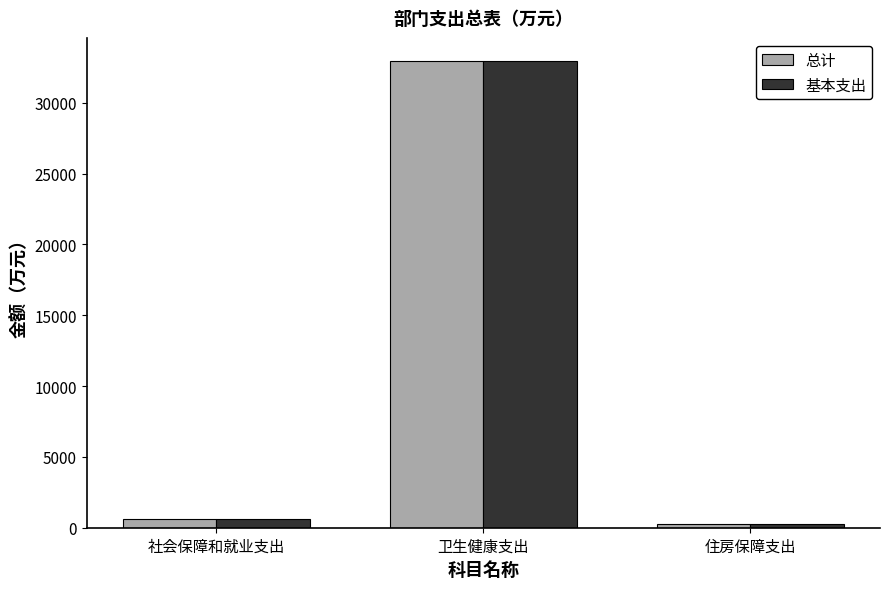

How many bars are there in total?

6